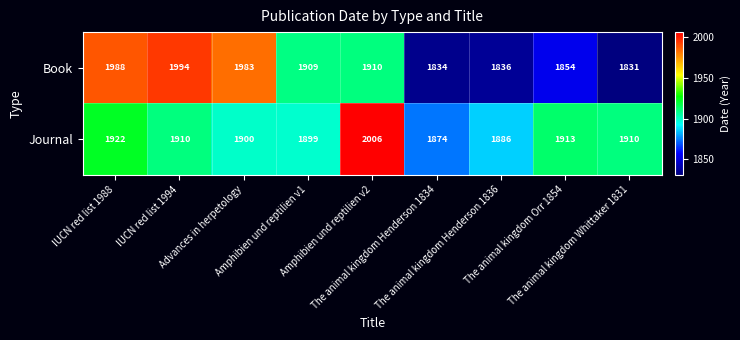

At how many categories does at least one series exceed 1966?

4